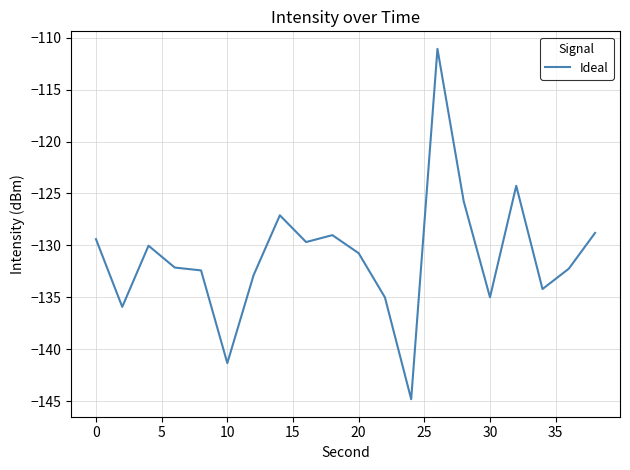

What is the maximum value shown in the chart?

-111.1